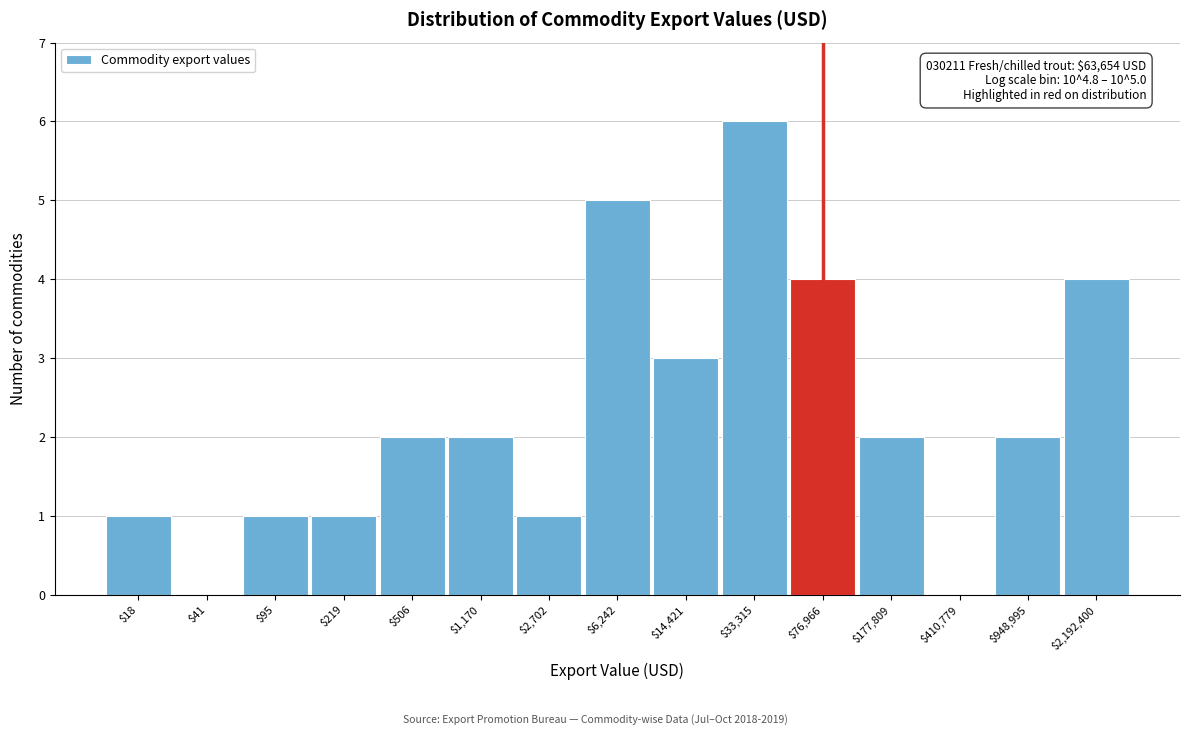

What is the sum of all values?

34